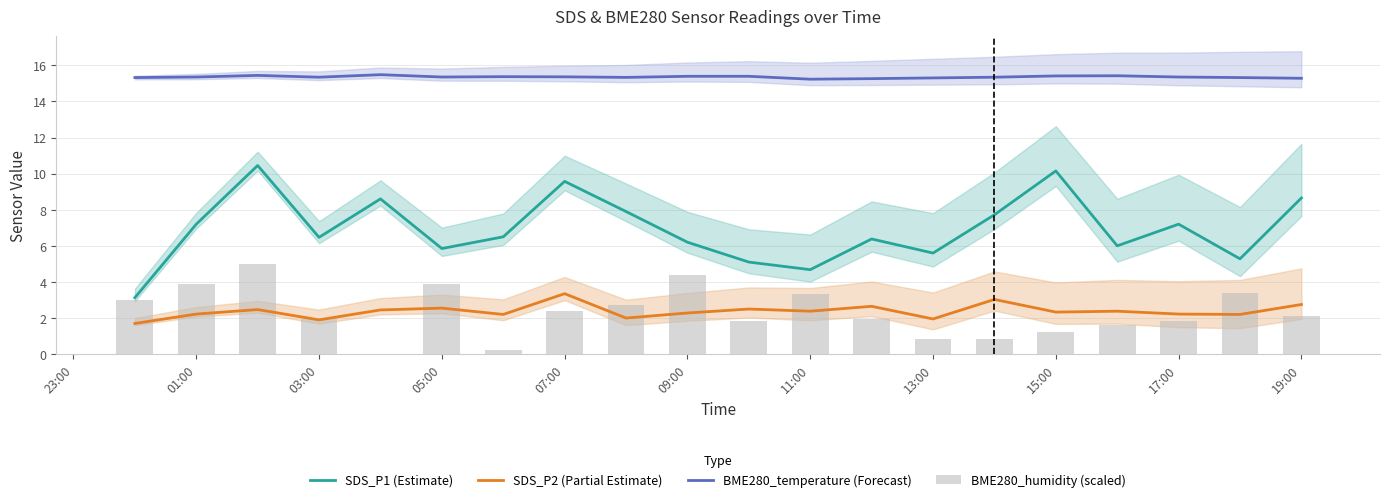

The value of BME280_temperature (Forecast) at 19:00 is 3.1. True or false?

False